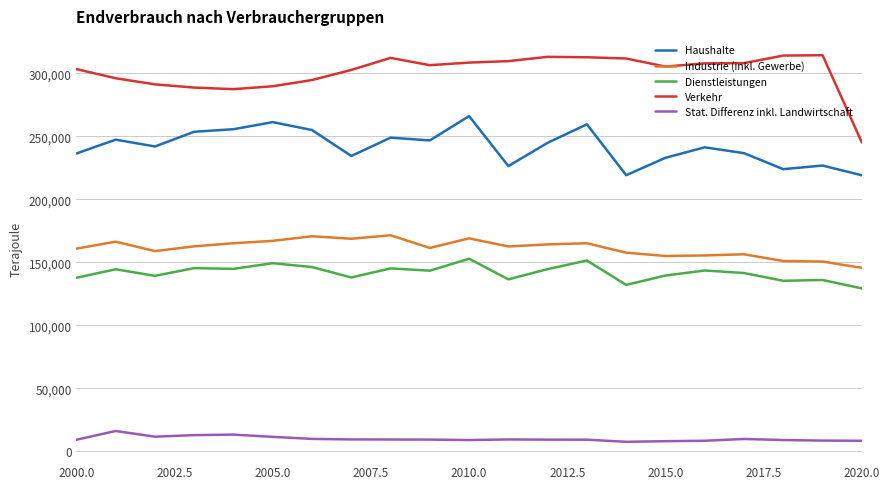

List the series in order of their peak value, lowest first.

Stat. Differenz inkl. Landwirtschaft, Dienstleistungen, Industrie (inkl. Gewerbe), Haushalte, Verkehr